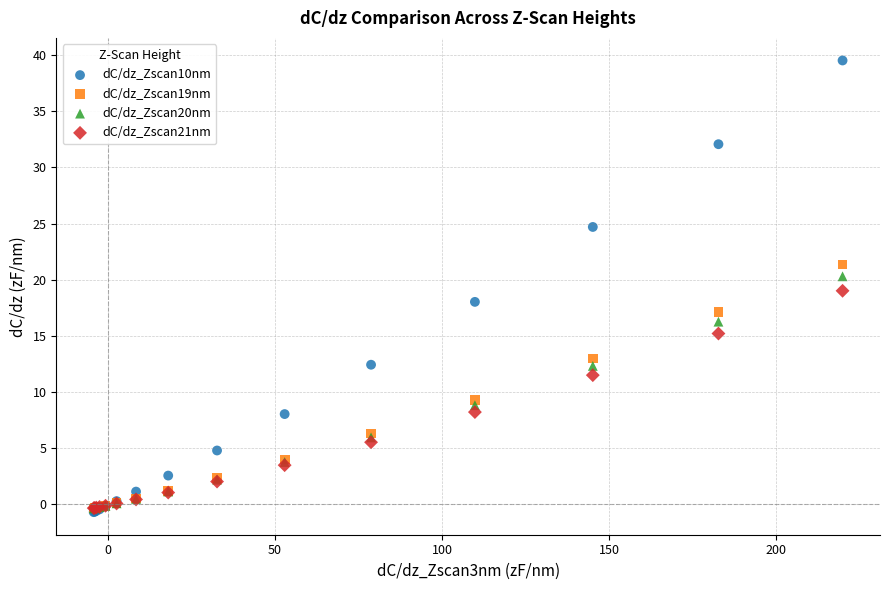

Which series reaches the maximum Y coordinate?

dC/dz_Zscan10nm